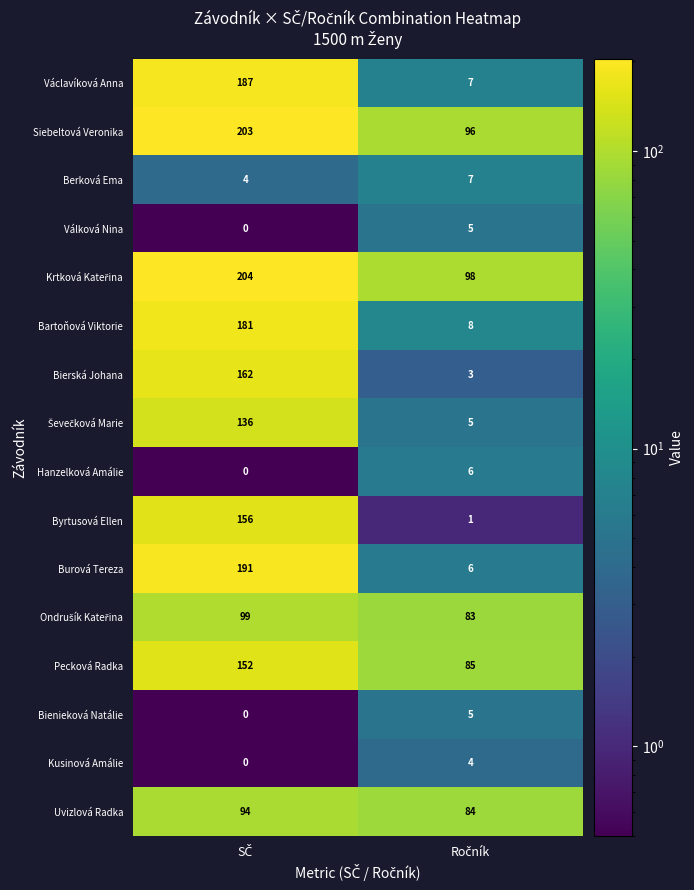

What is the difference between the maximum and minimum values in the Václavíková Anna series?

180